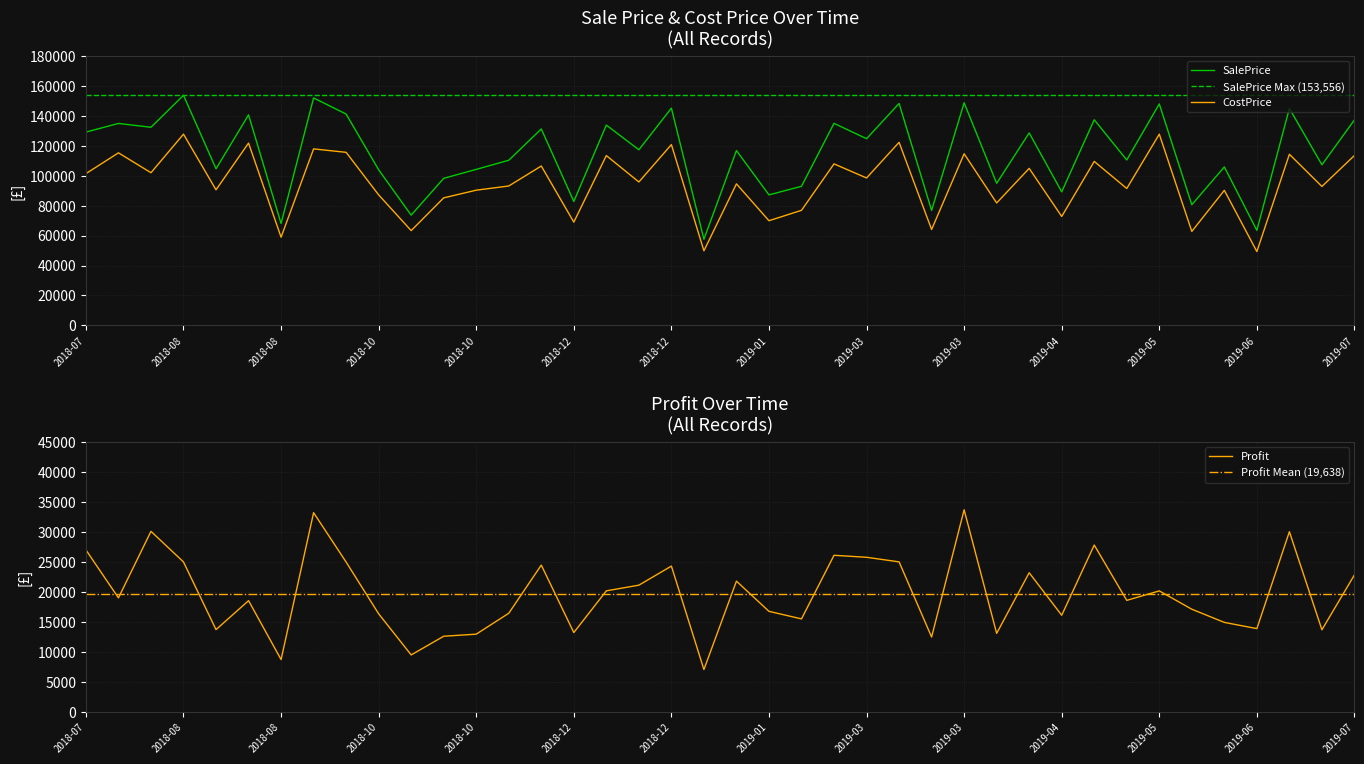

List the series in order of their overall mean, highest first.

SalePrice, CostPrice, Profit